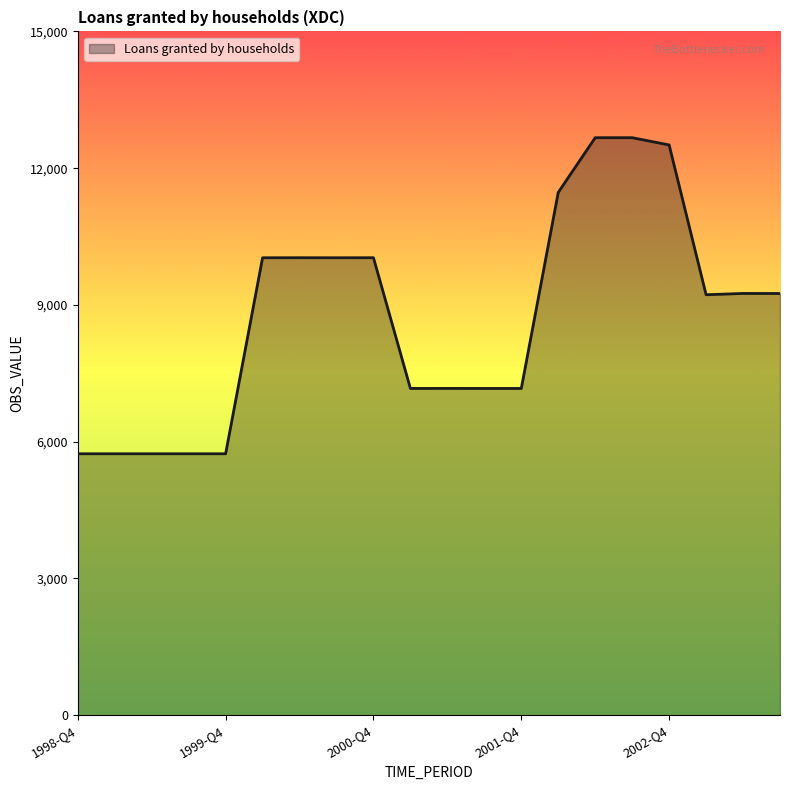

What is the average value?

8726